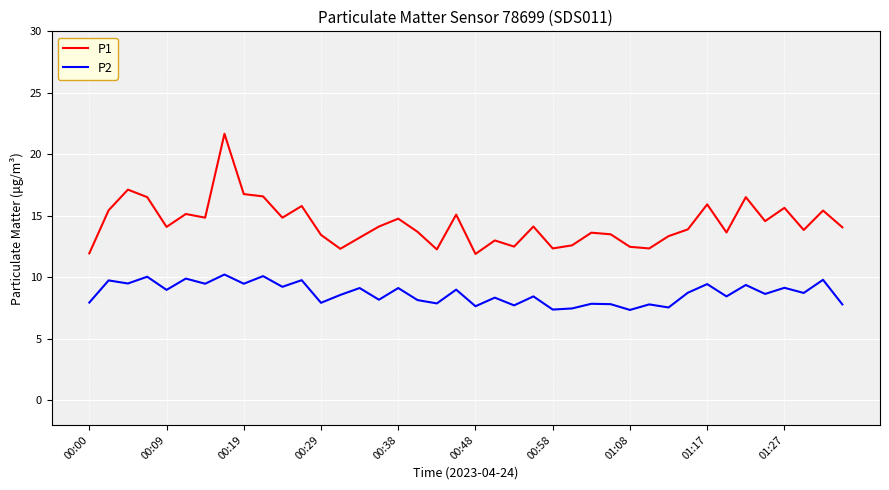

In P2, how many points are higher than both neighbors (excluding endpoints)?

17